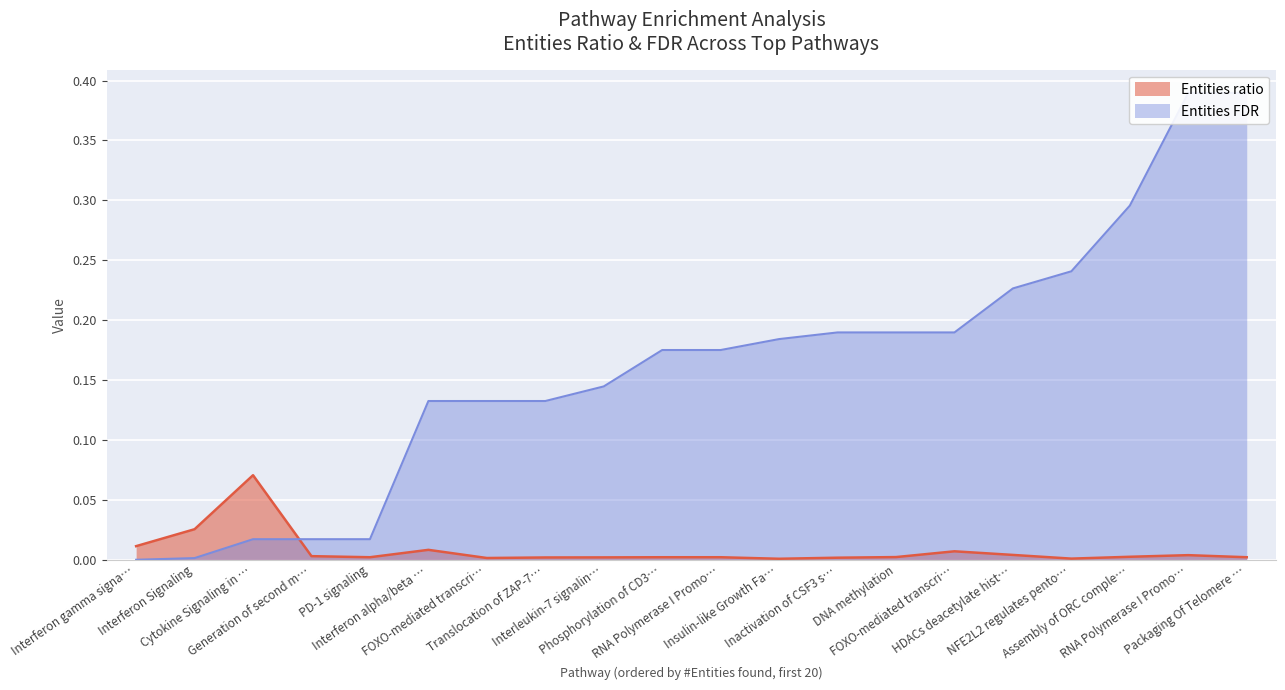

Between which two adjacent categories do Entities FDR and Entities ratio first intersect?

Cytokine Signaling in … and Generation of second m…